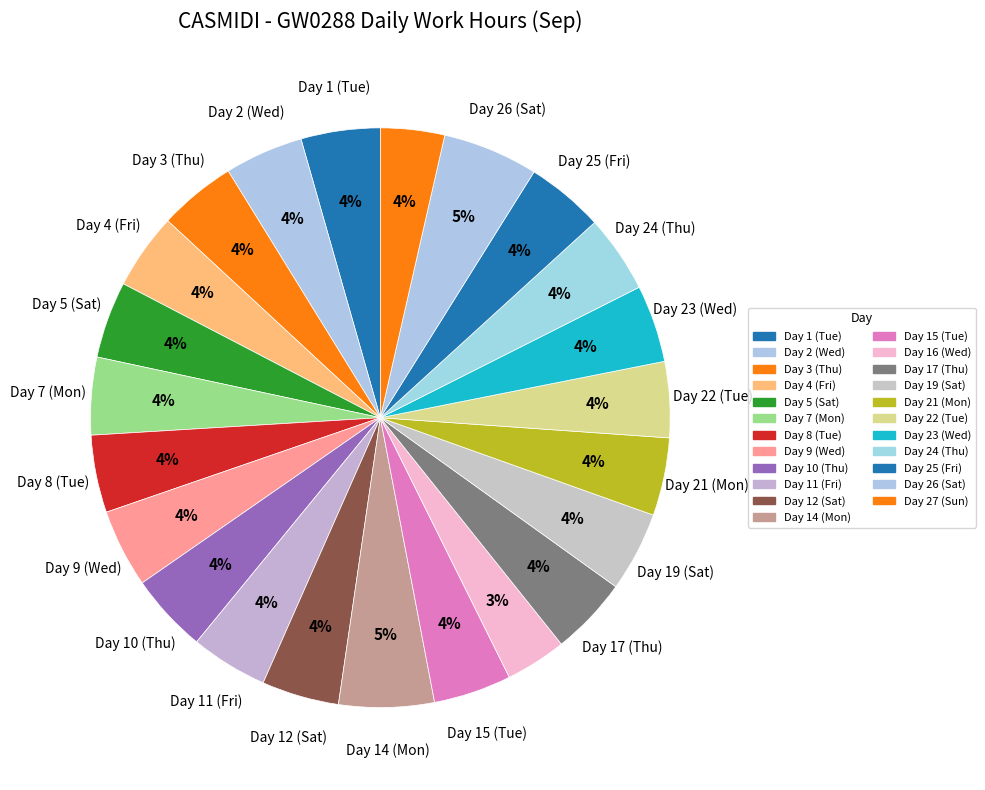

True or false: Day 4 (Fri) accounts for 1% of the total.

False